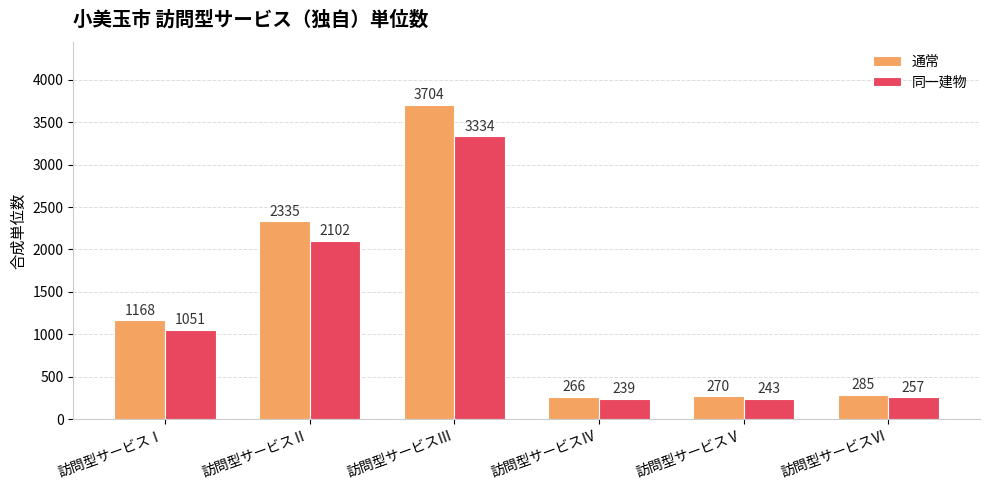

What is the difference between the highest and lowest values at 訪問型サービスⅠ?

117